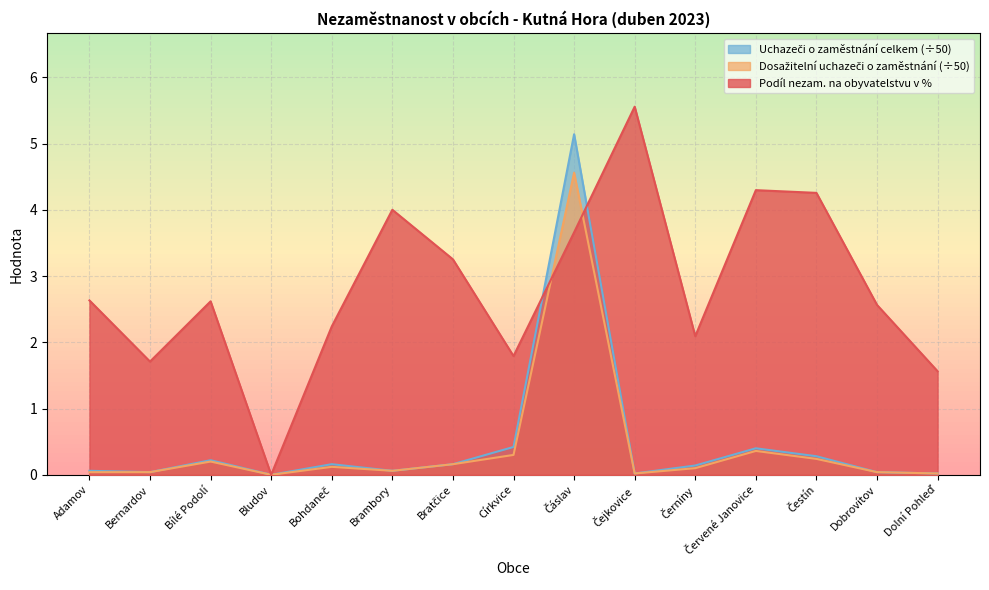

At which label does Podíl nezam. na obyvatelstvu v % reach its peak?

Čejkovice